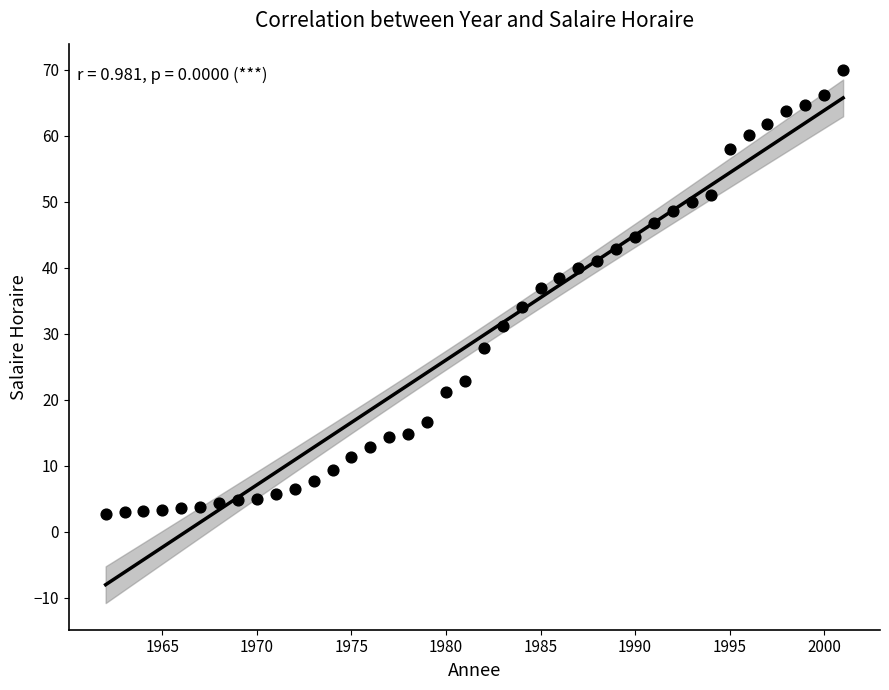

What Y value in the scatter plot is closest to 36?

36.9